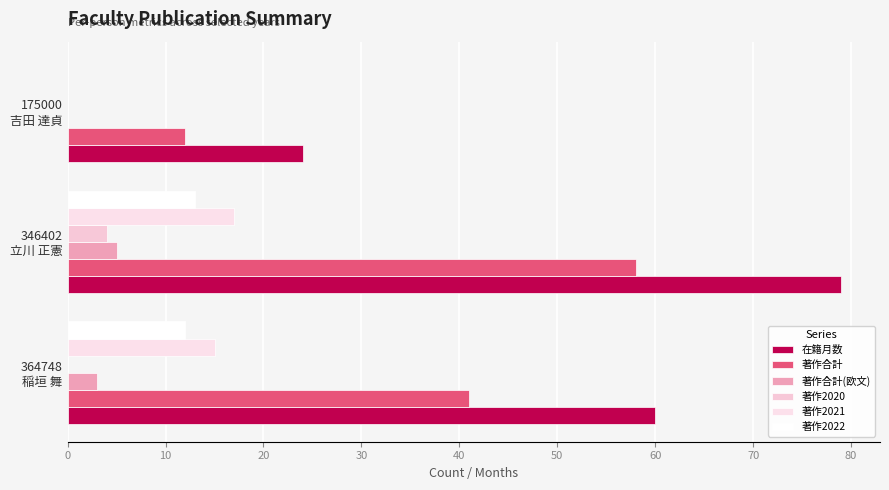

What is the maximum value shown in the chart?

79